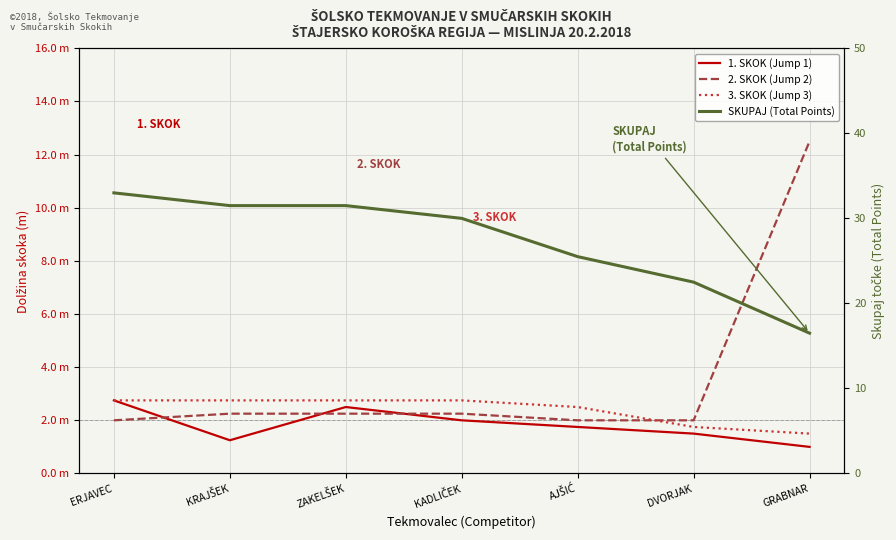

True or false: 3. SKOK (Jump 3) and 1. SKOK (Jump 1) cross at least once.

False